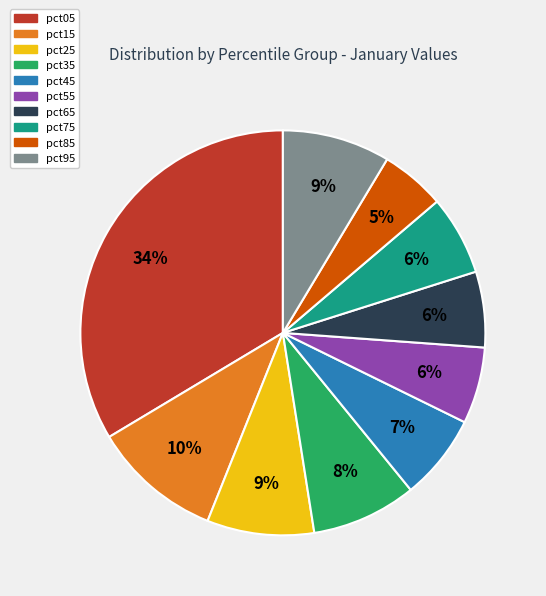

What is the ratio of the value at pct95 to the value at pct05?

0.3